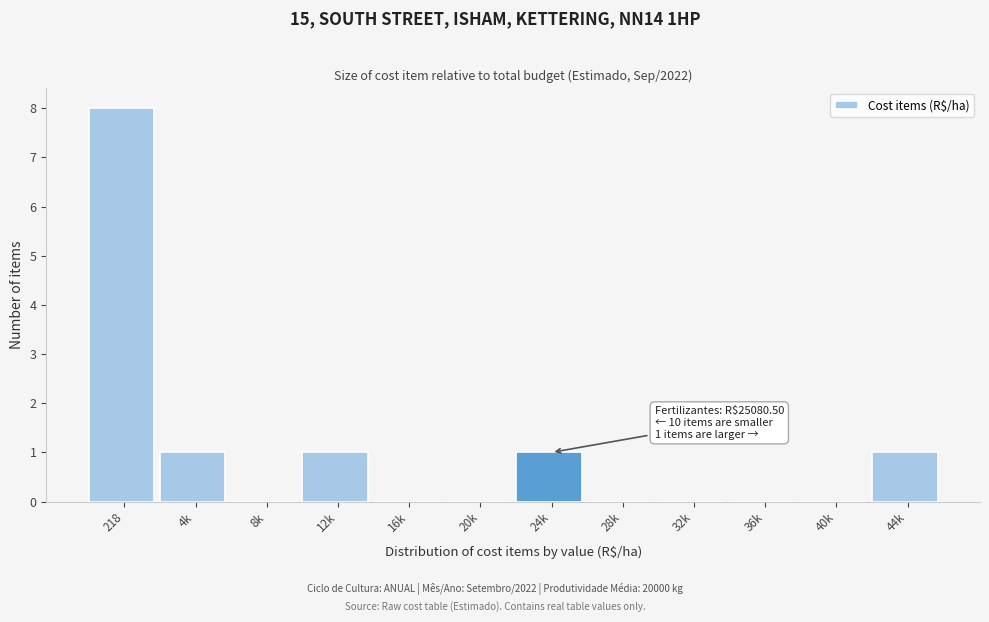

Reading left to right, extract all data points from this chart.

218=8	4k=1	8k=0	12k=1	16k=0	20k=0	24k=1	28k=0	32k=0	36k=0	40k=0	44k=1